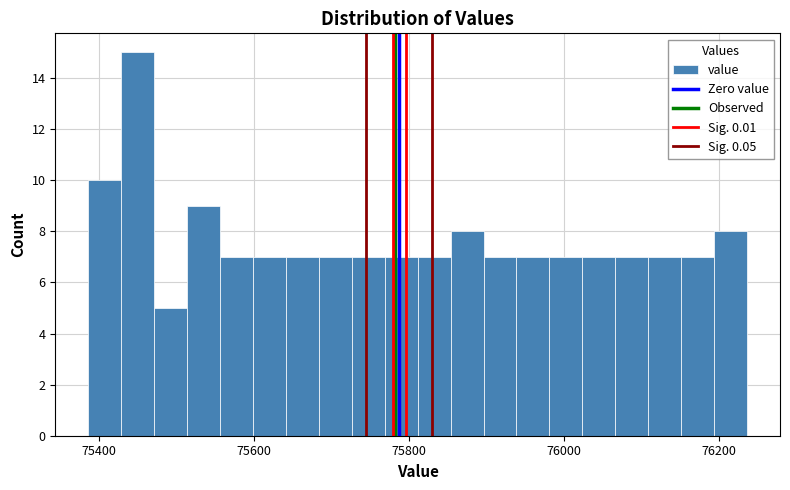

Around what value on the x-axis is the tallest bar? Give the approximate position of its centre, as read against the axis.

75460